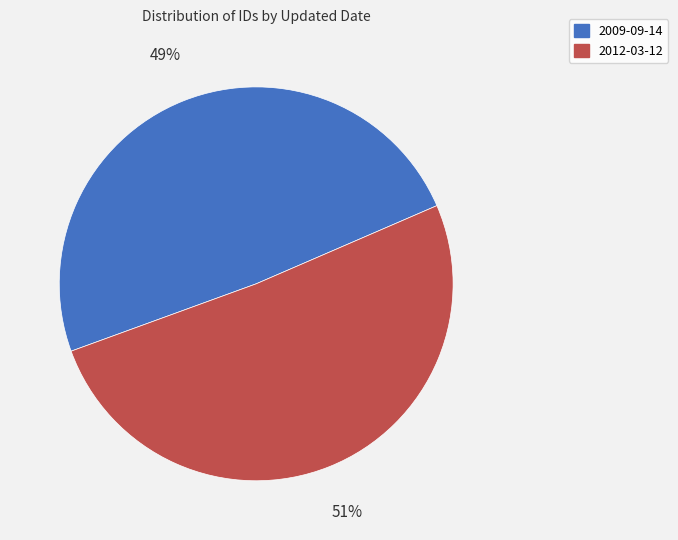

Combined, do 2012-03-12 and 2009-09-14 account for over 50%?

Yes